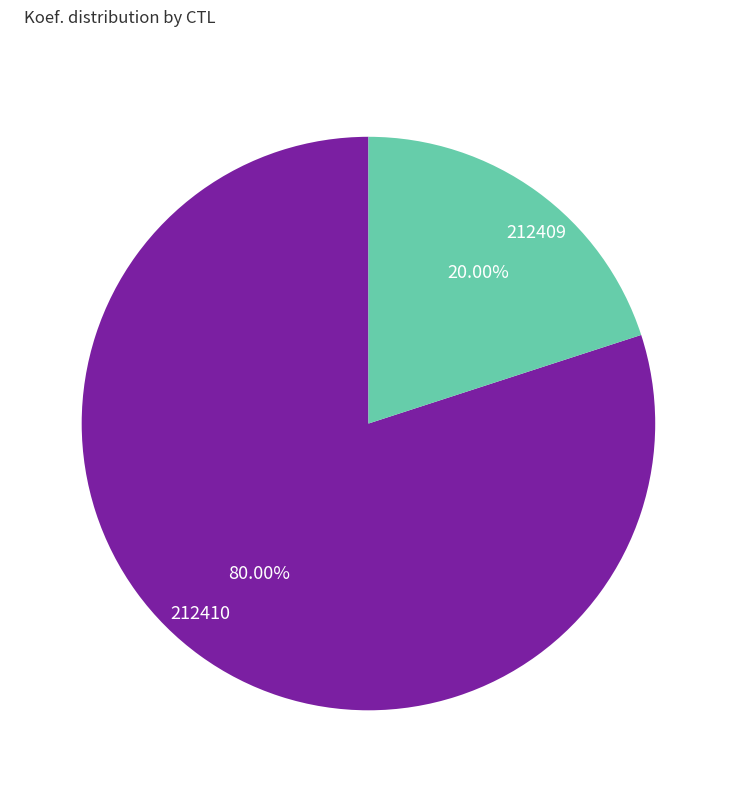

To the nearest percent, what percentage of the pie is 212409?

20%